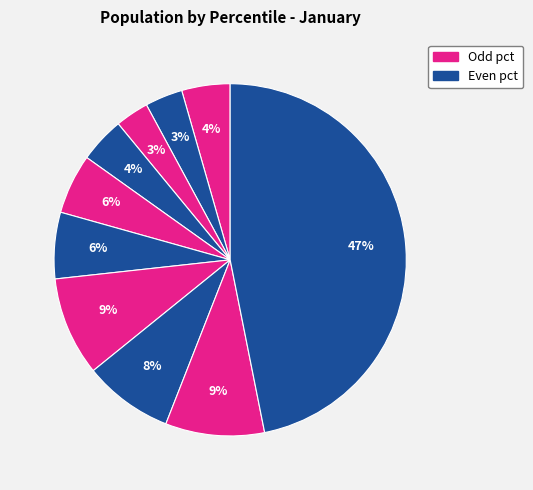

To the nearest percent, what is the average slice percentage?

10%